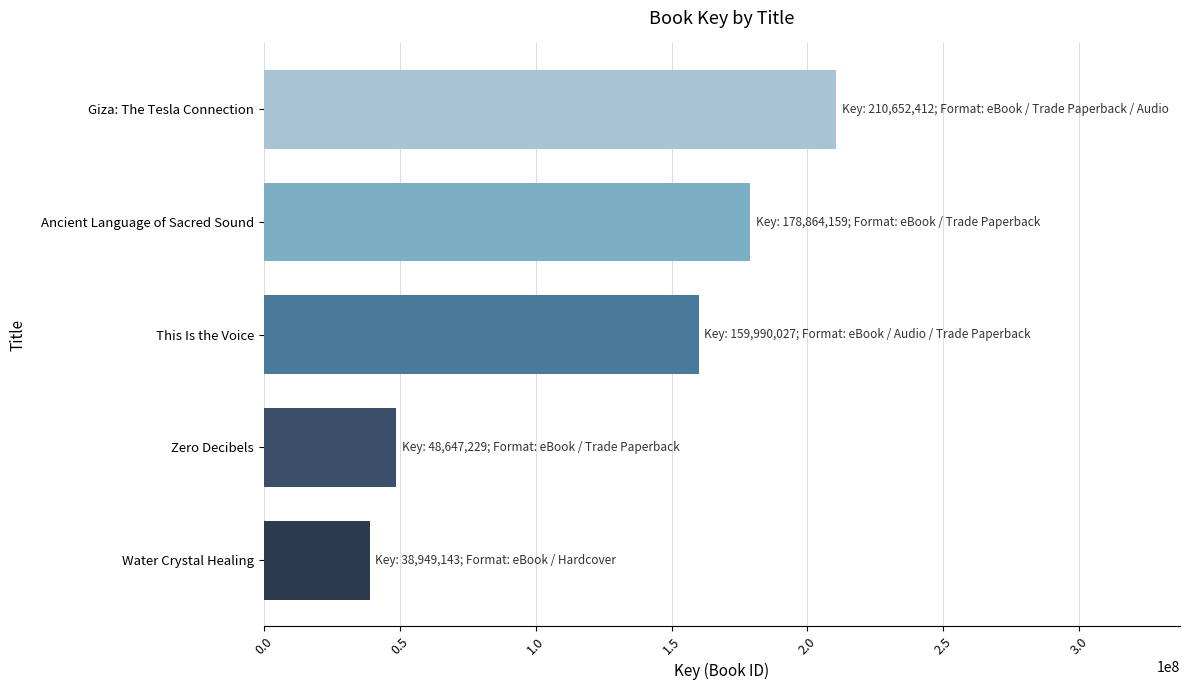

Rank the categories by value from highest to lowest.

Giza: The Tesla Connection, Ancient Language of Sacred Sound, This Is the Voice, Zero Decibels, Water Crystal Healing